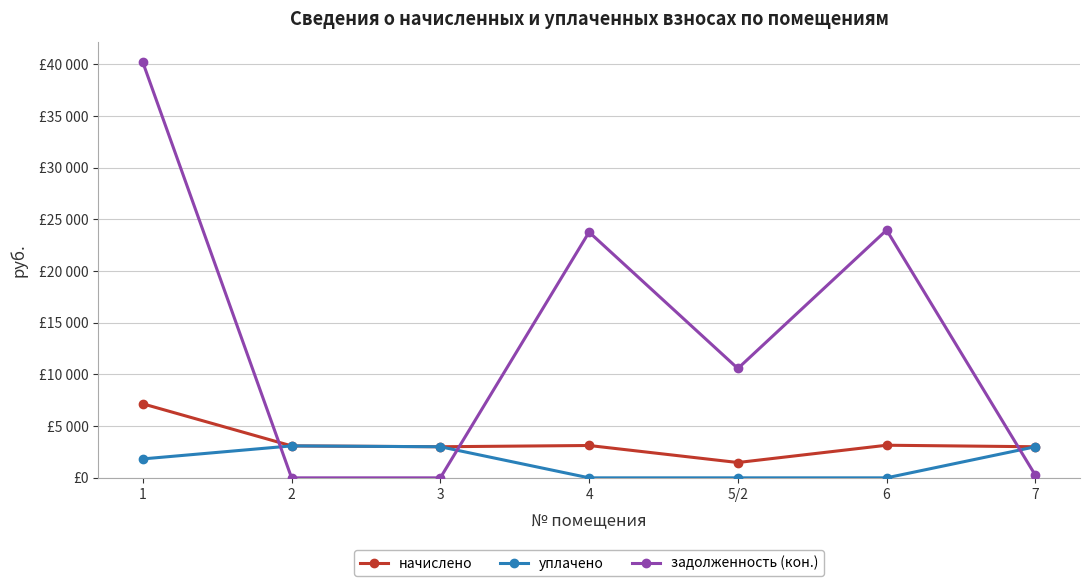

The задолженность (кон.) series shows 0.0 at 3. True or false?

True